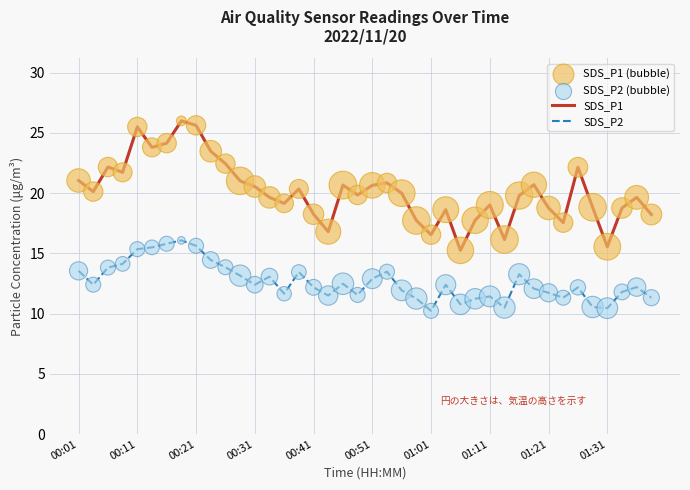

Which series has the widest spread of values?

SDS_P1